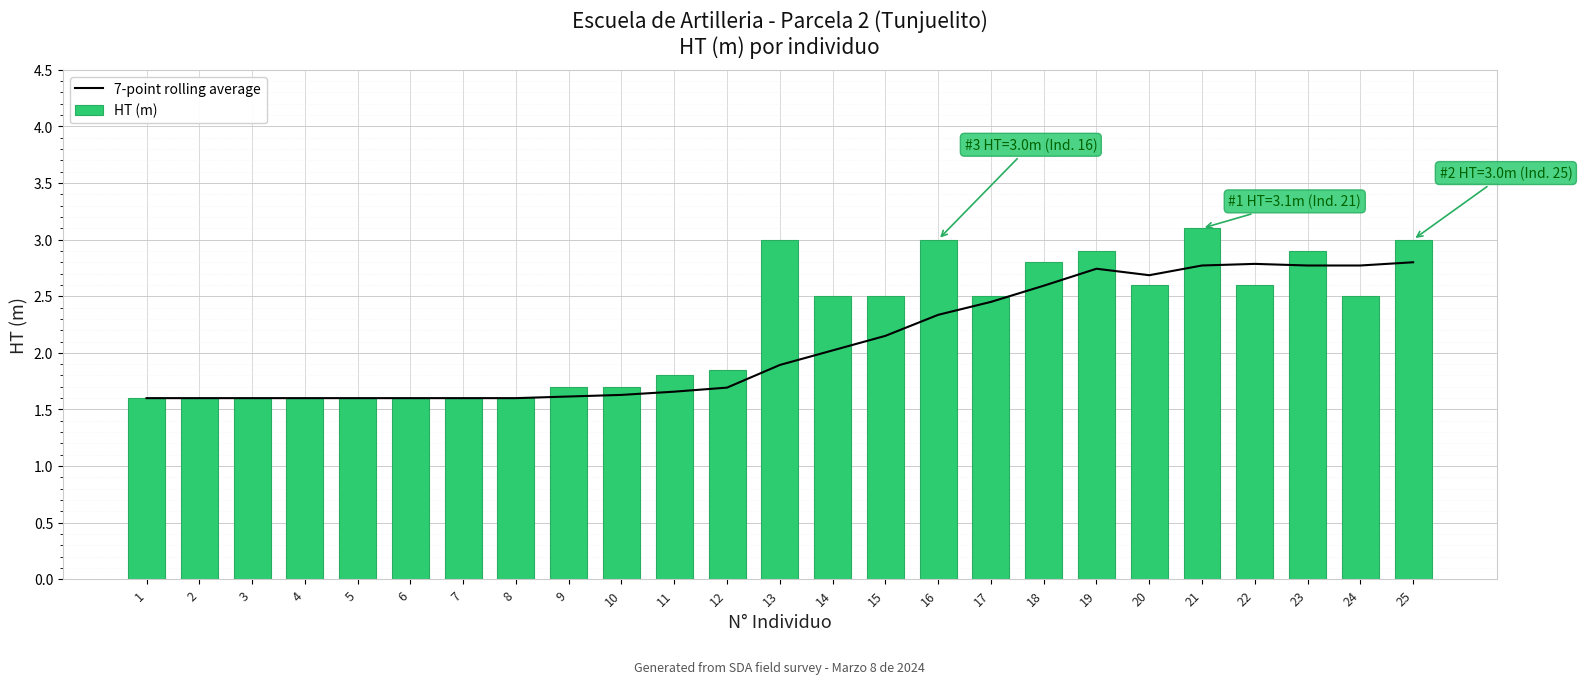

How many groups of bars are there?

25